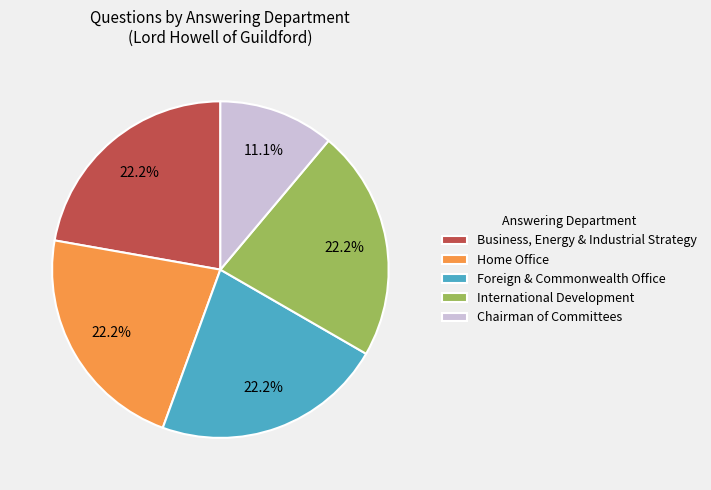

Is Home Office the majority of the pie?

No